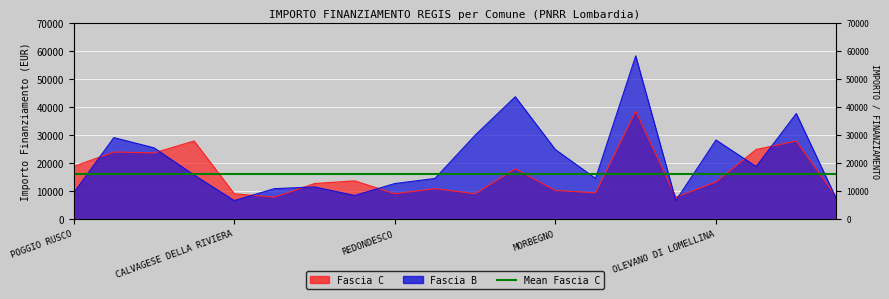

What is the smallest value displayed?

6677